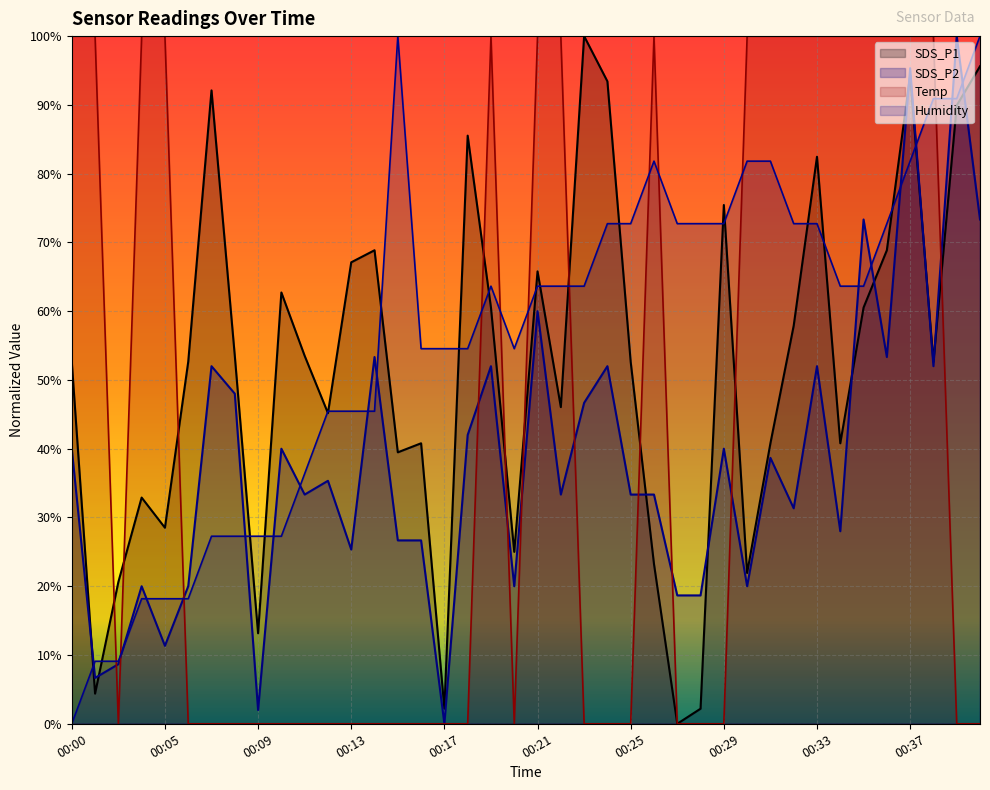

What is the total value across all series at 00:39?

280.8